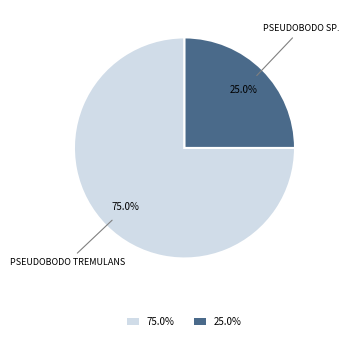

Between 75.0% and 25.0%, which is larger?

75.0%